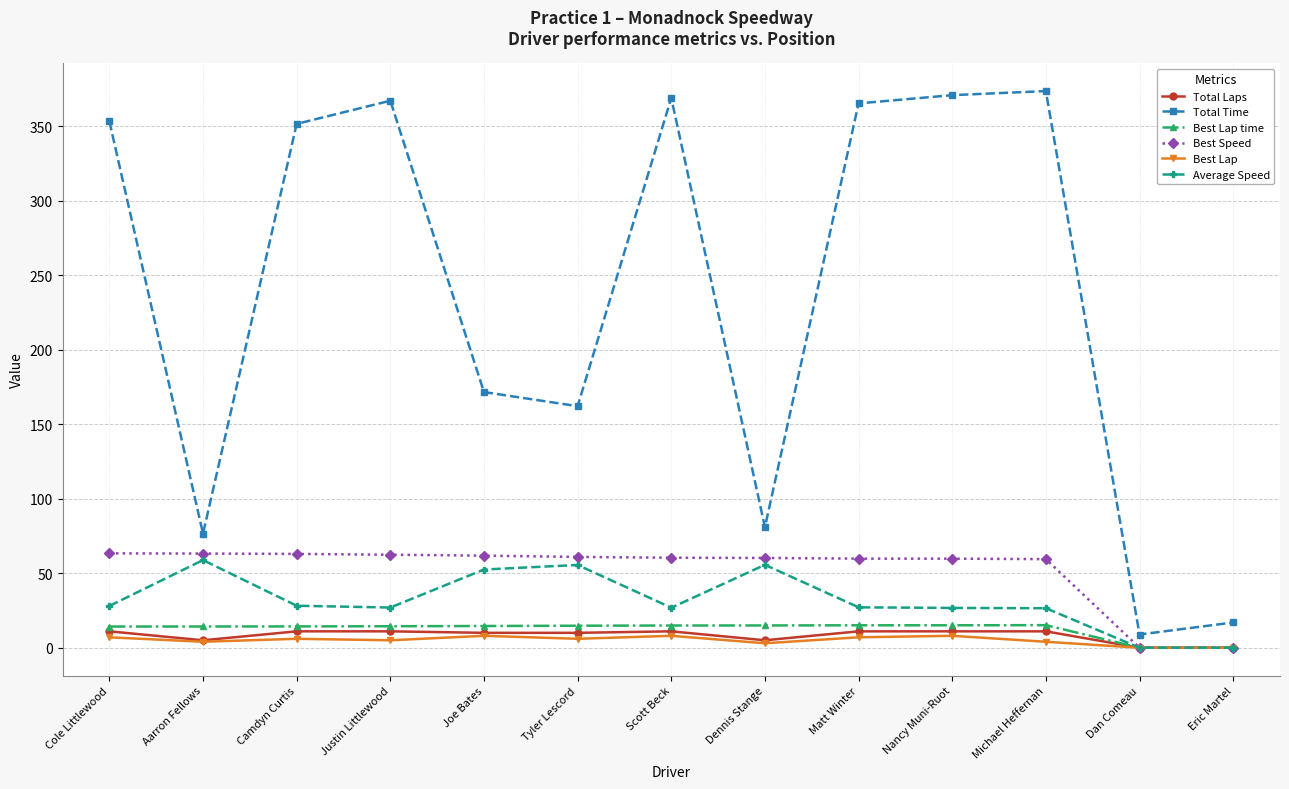

True or false: Total Time has more than 0 interior local peaks.

True